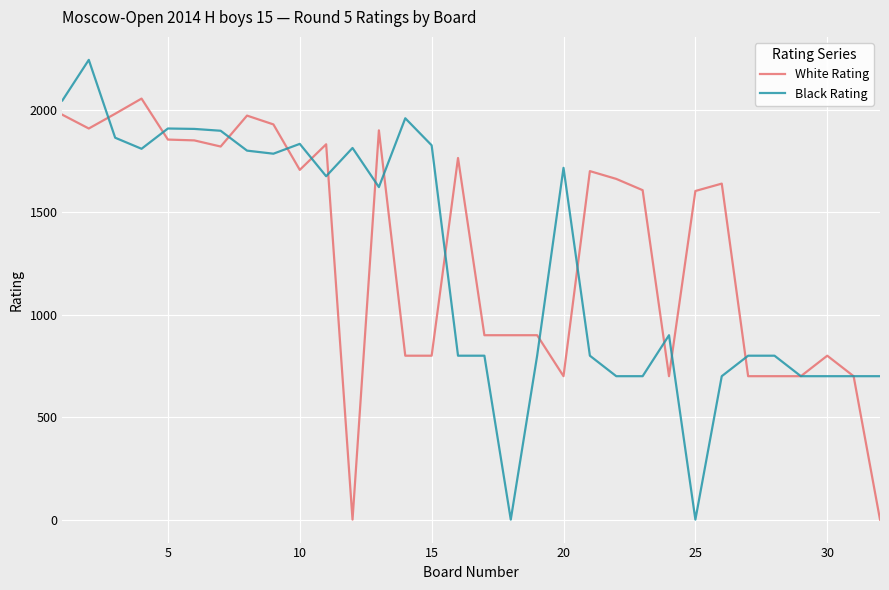

List the series in order of their peak value, lowest first.

White Rating, Black Rating